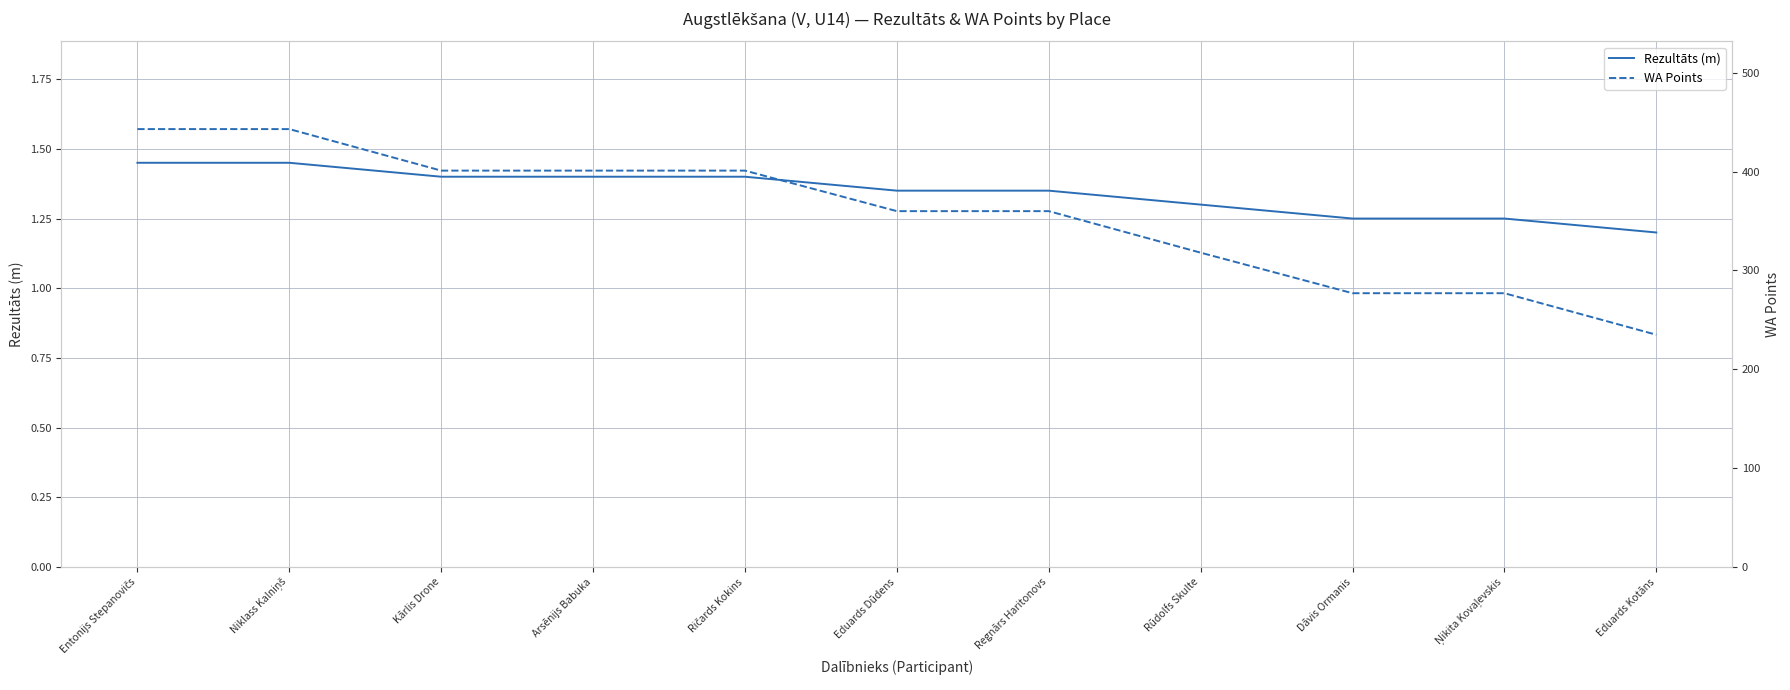

What position from the right is Arsēnijs Babuka?

8